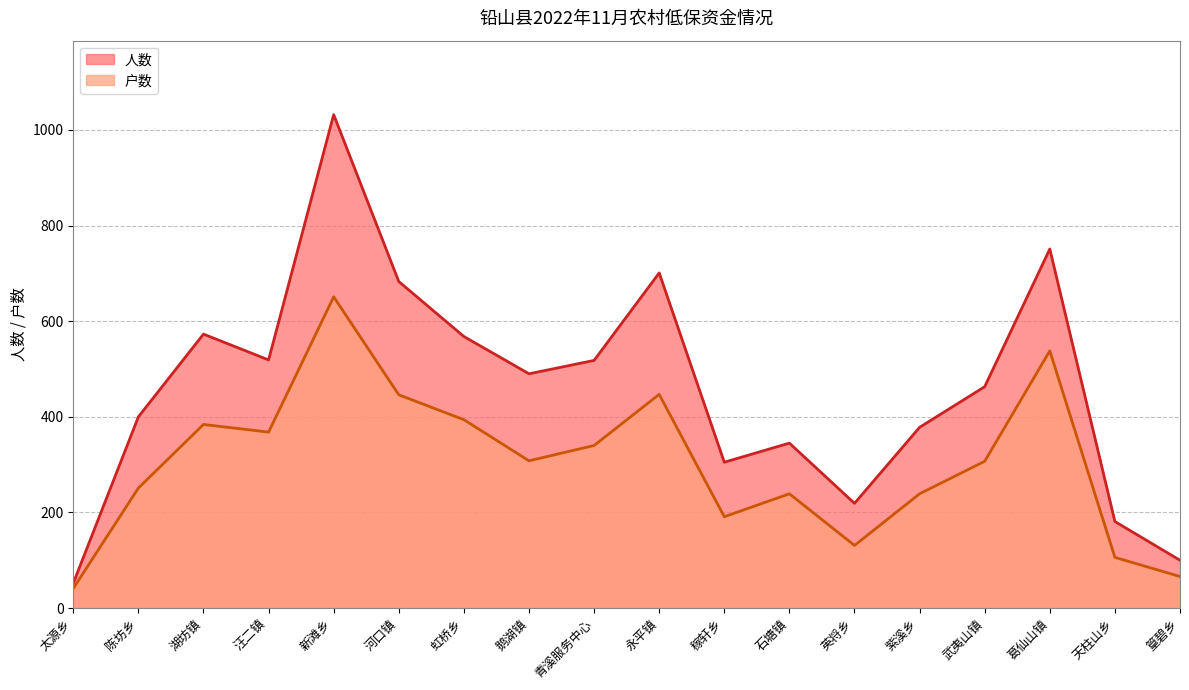

The value of 人数 at 石塘镇 is 170. True or false?

False